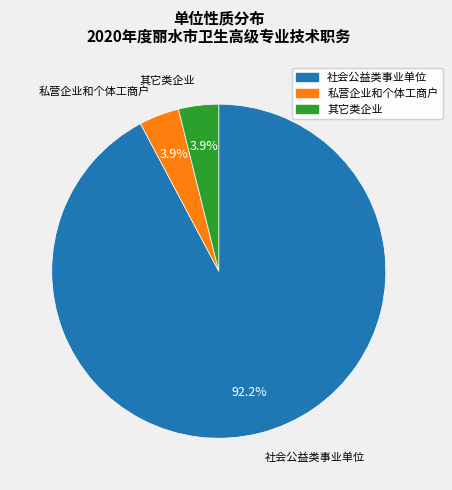

Does 私营企业和个体工商户 account for over 50% of the chart?

No